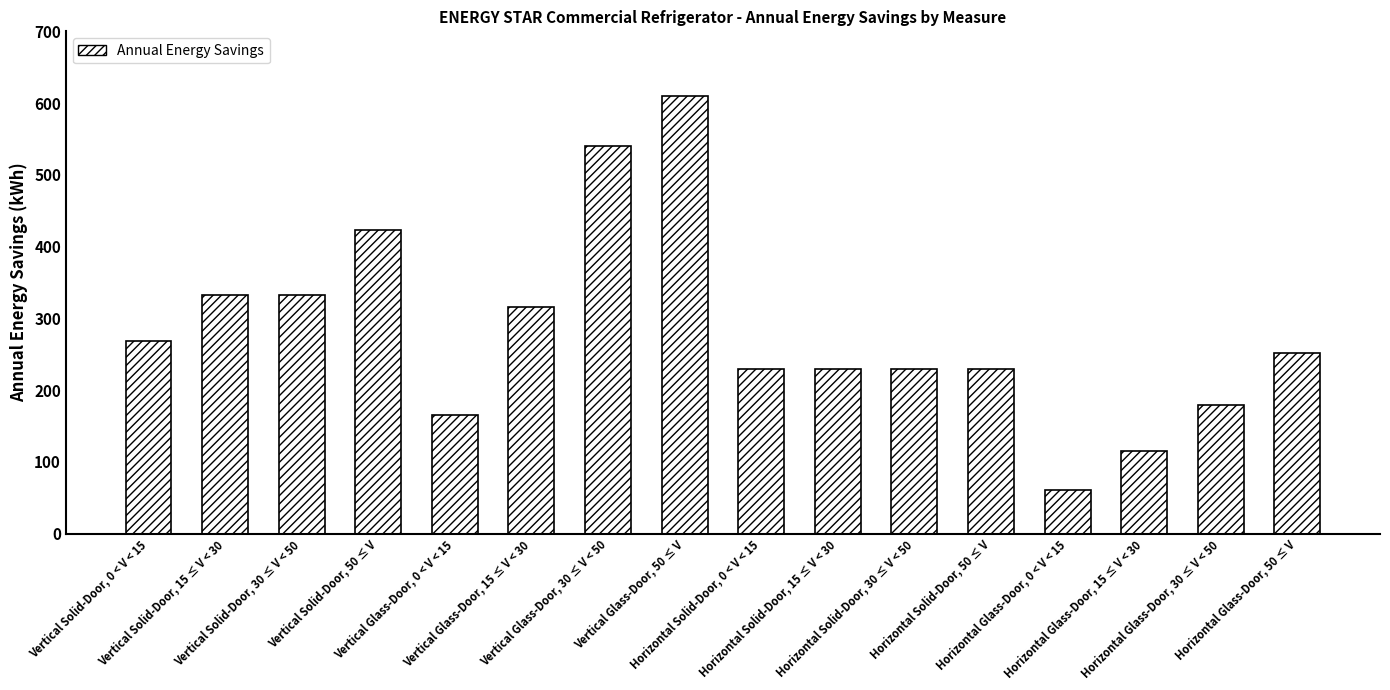

At which label does the data first exceed 251?

Vertical Solid-Door, 0 < V < 15